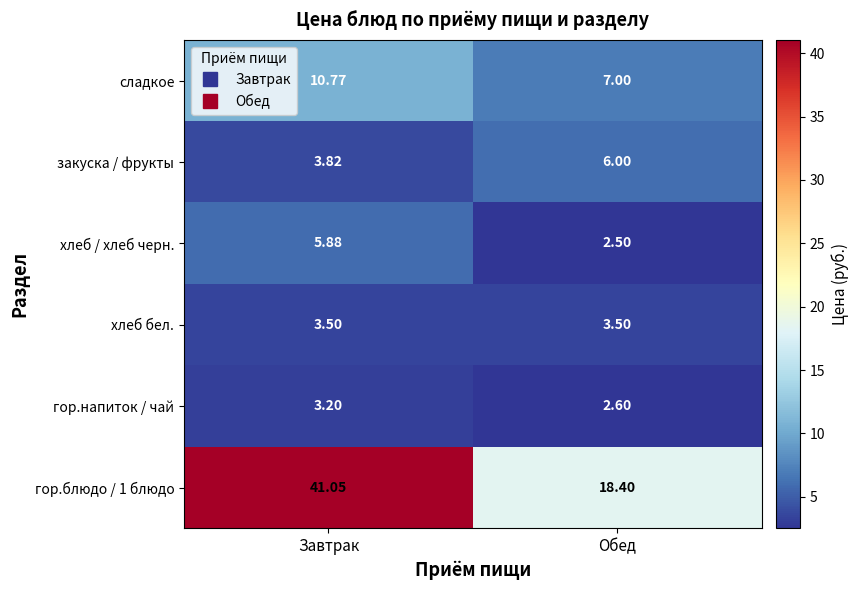

At which label is гор.блюдо / 1 блюдо closest to 29?

Обед